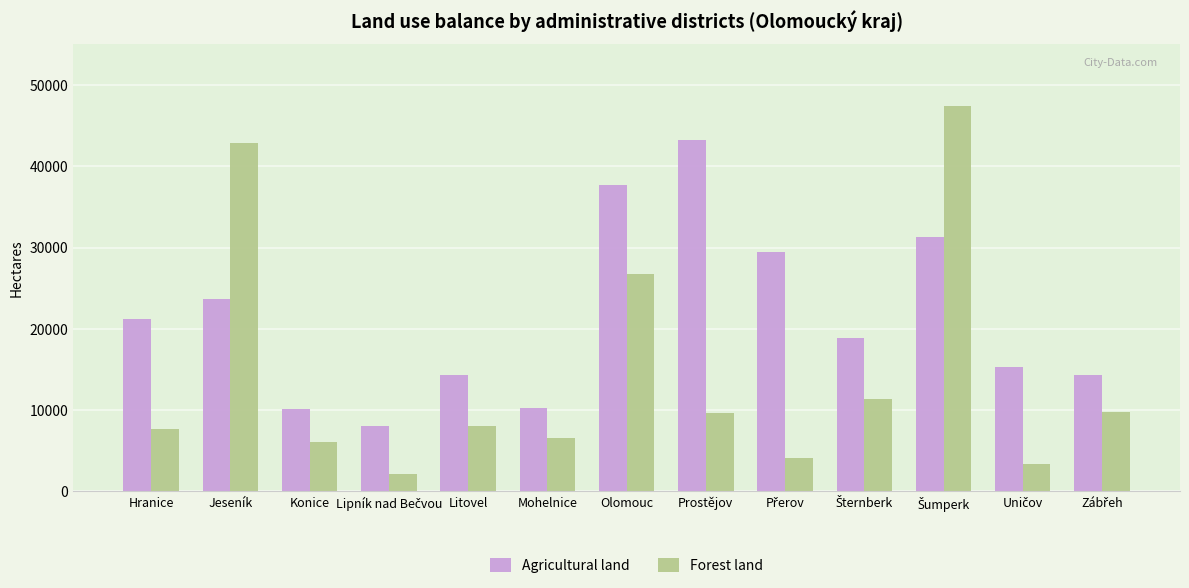

Which series has the widest spread of values?

Forest land